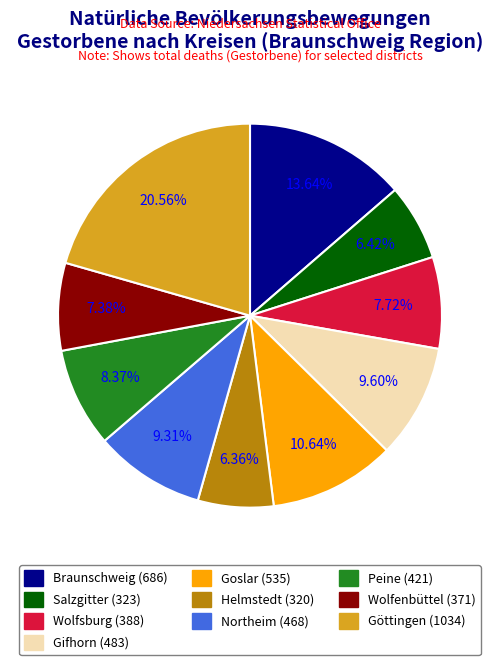

What is the total percentage of Goslar and Salzgitter?

17.1%